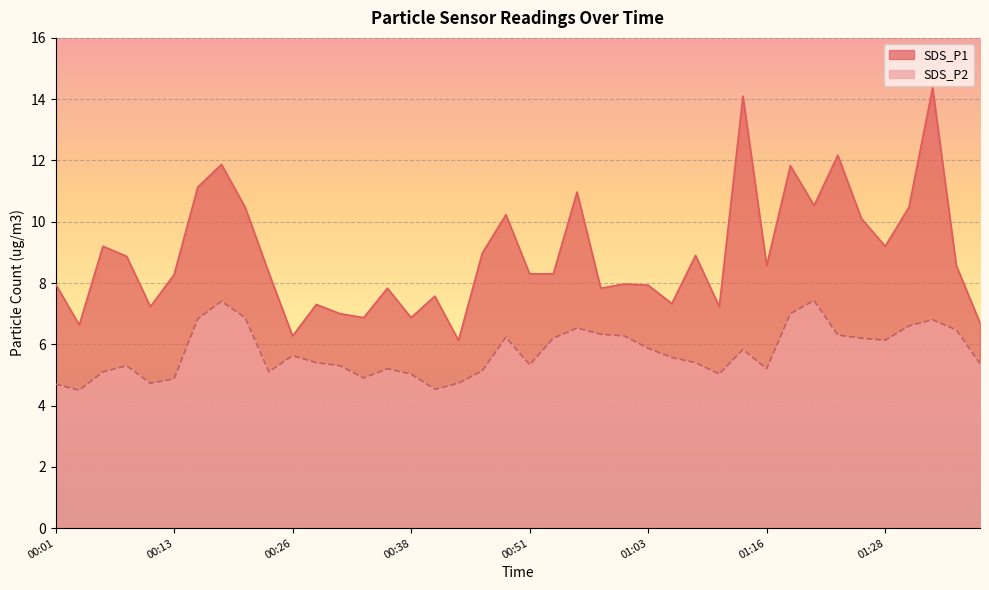

What is the label of the 8th point from the left?

00:18